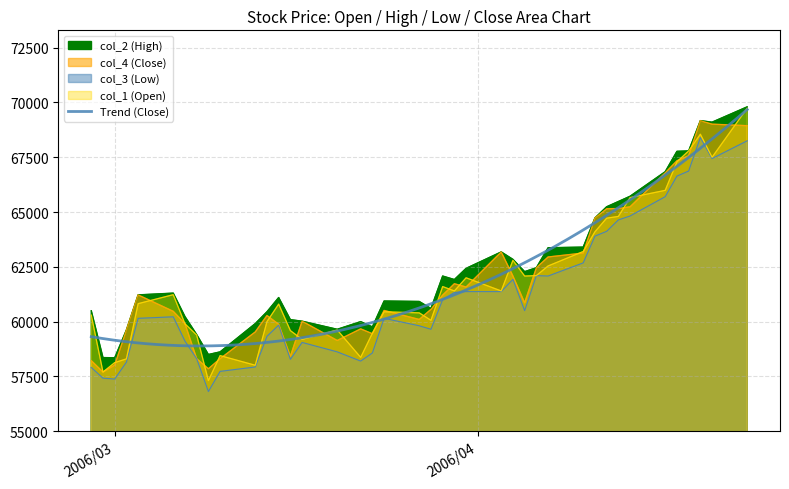

In col_3 (Low), how many points are lower than both neighbors (excluding endpoints)?

8